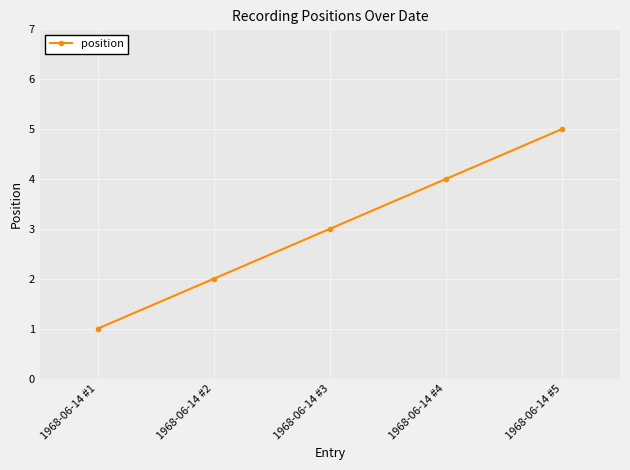

Between 1968-06-14 #1 and 1968-06-14 #2, which is larger?

1968-06-14 #2